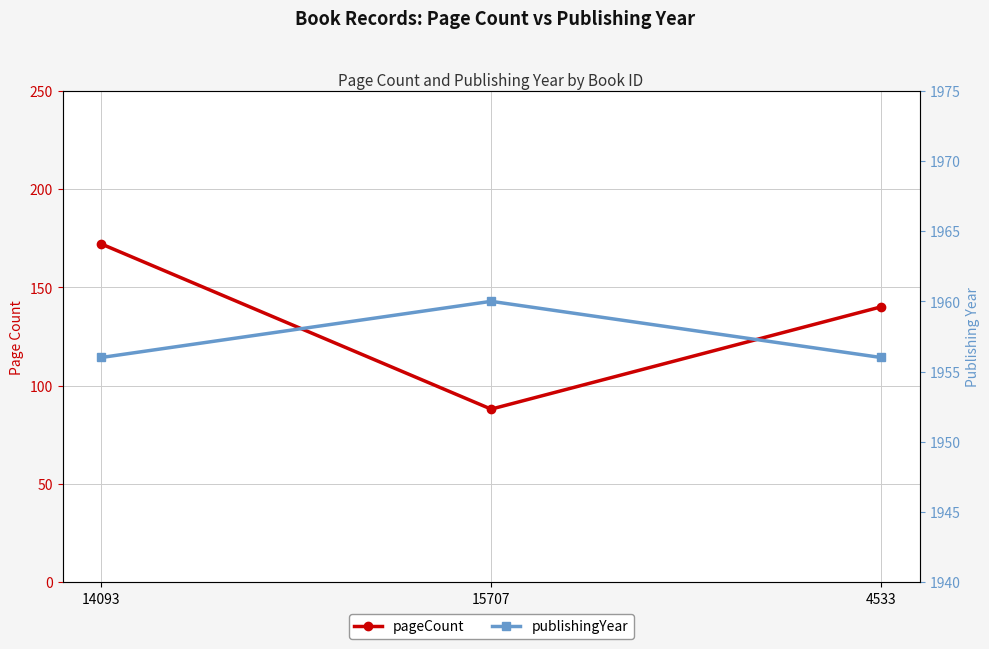

Does the chart display data point markers on the line(s)?

Yes